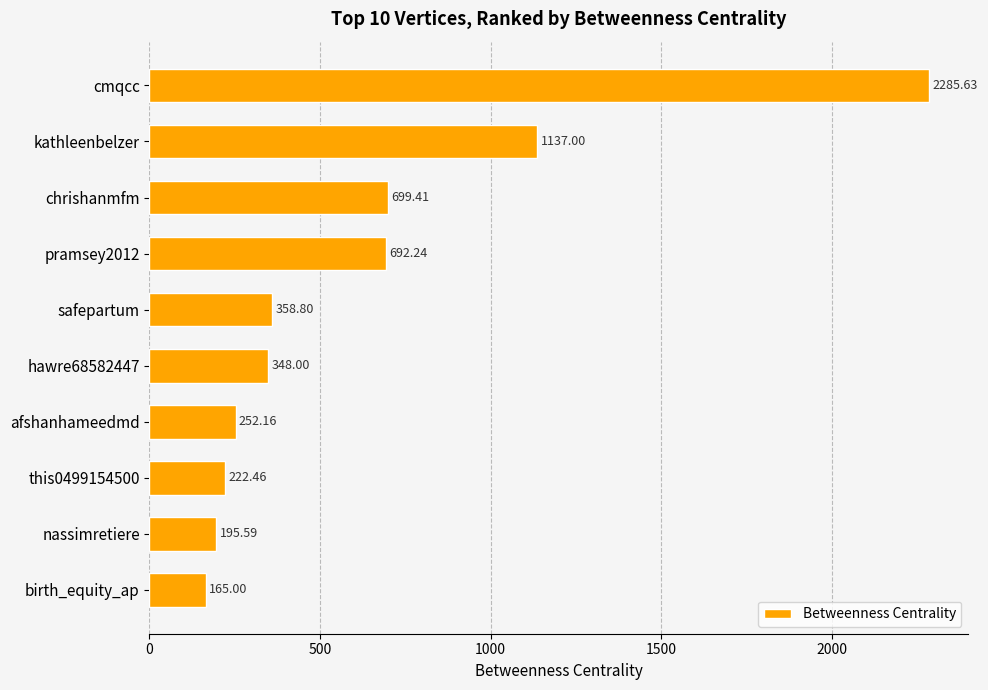

What is the change in value from hawre68582447 to nassimretiere?

-152.4